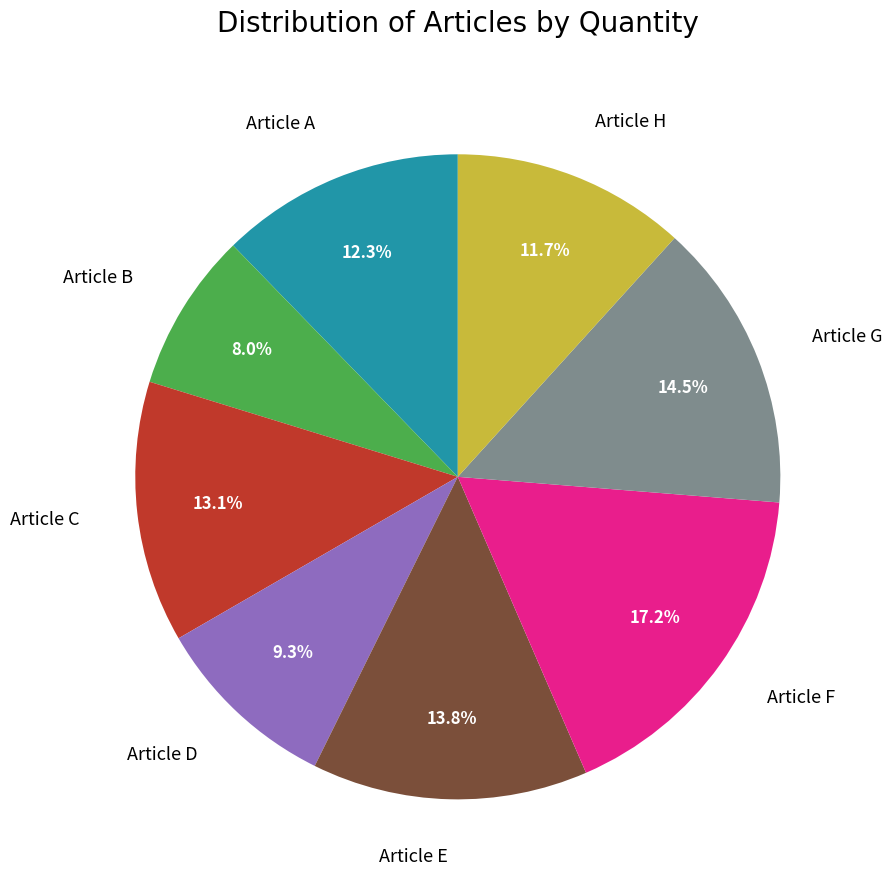

Count the number of slices in the pie.

8